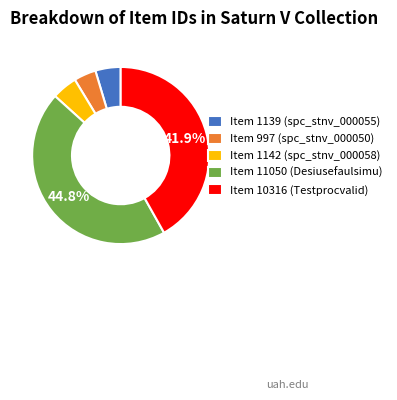

How many segments does this pie chart have?

5